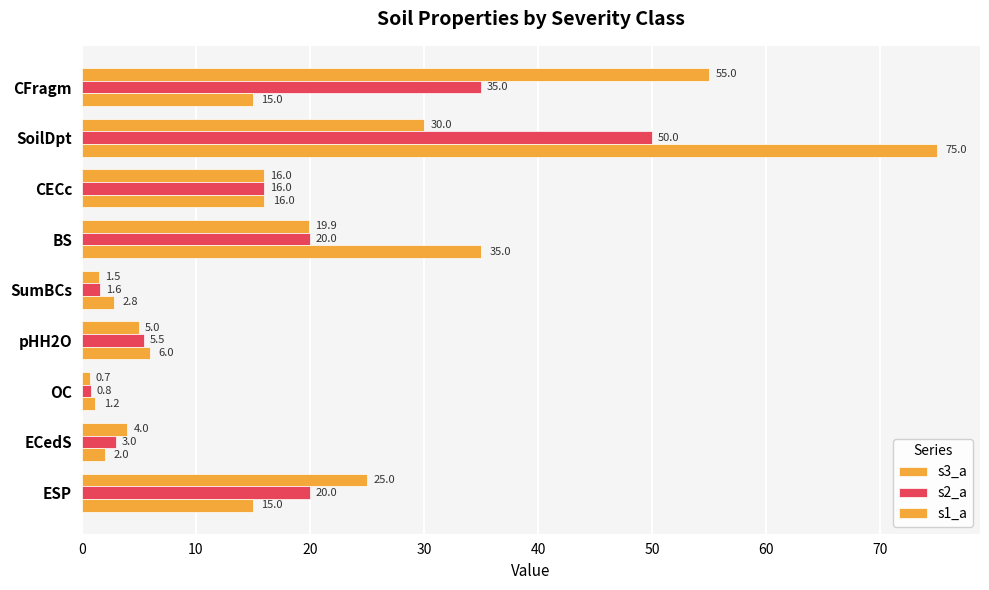

Reading right to left, what are all the values shown in this chart?

s3_a: 25.0	4.0	0.7	5.0	1.5	19.9	16.0	30.0	55.0
s2_a: 20.0	3.0	0.8	5.5	1.6	20.0	16.0	50.0	35.0
s1_a: 15.0	2.0	1.2	6.0	2.8	35.0	16.0	75.0	15.0